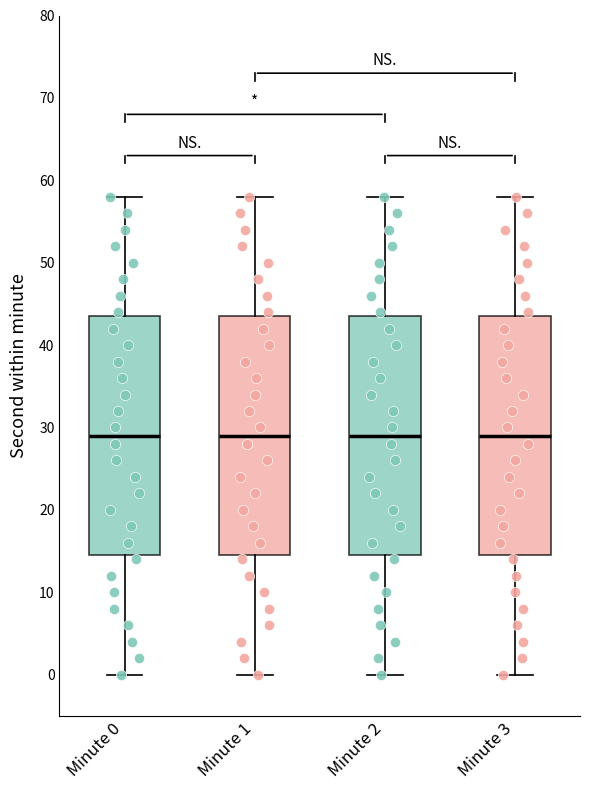

Reading left to right, transcribe this box plot: for each box, give where its median line is, the range the box spans, and where its two whiskers end, as read against the y-axis. The values are not printed on the chart, so give them approximately, as read against the axis.

Minute 0: median 29, box 15 to 44, whiskers 0 to 58
Minute 1: median 29, box 15 to 44, whiskers 0 to 58
Minute 2: median 29, box 15 to 44, whiskers 0 to 58
Minute 3: median 29, box 15 to 44, whiskers 0 to 58